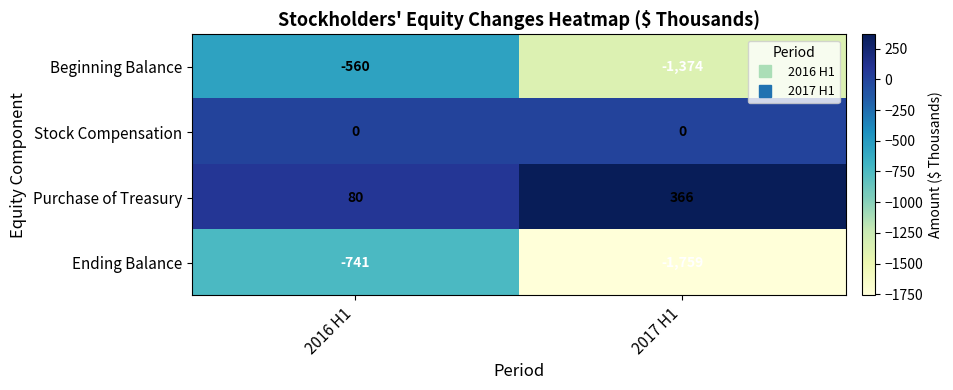

At which category is the sum across all series the highest?

2016 H1